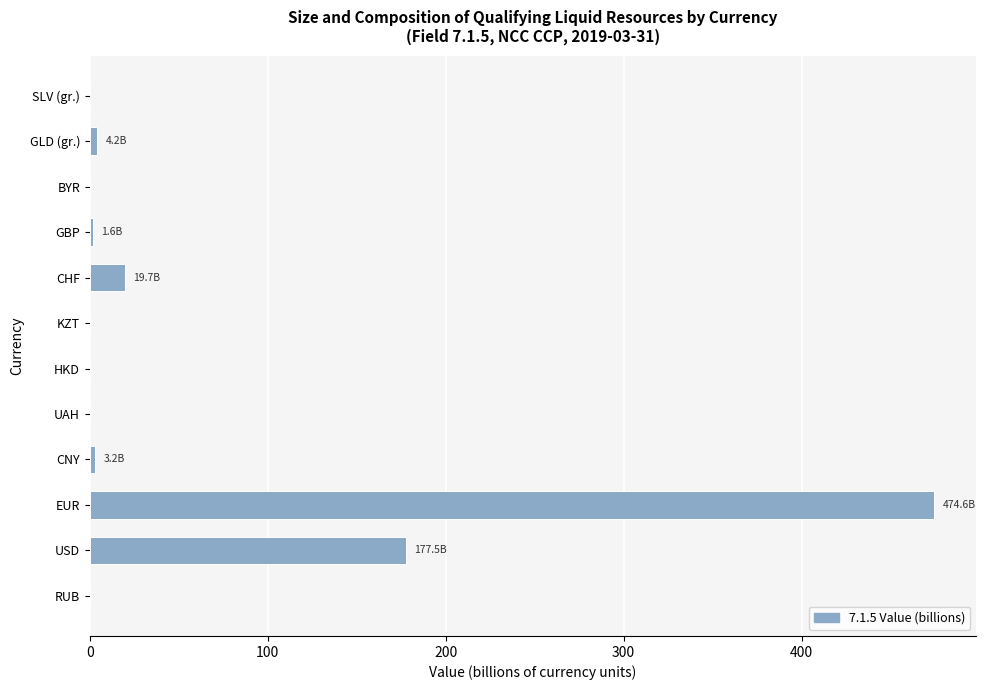

The chart shows a value of 0.0 at BYR. True or false?

True